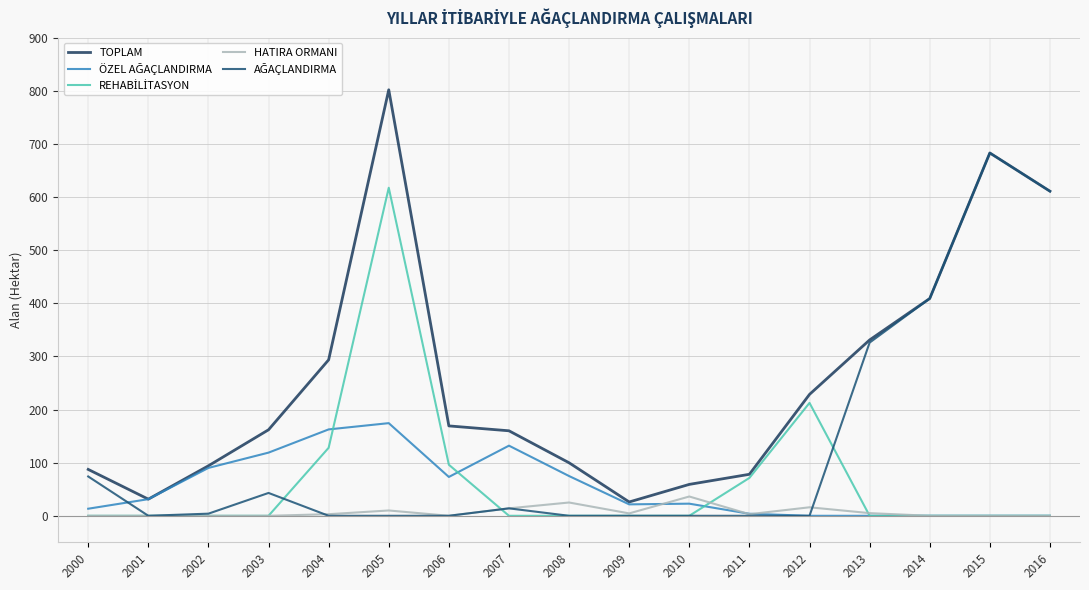

How many lines are shown in the chart?

5